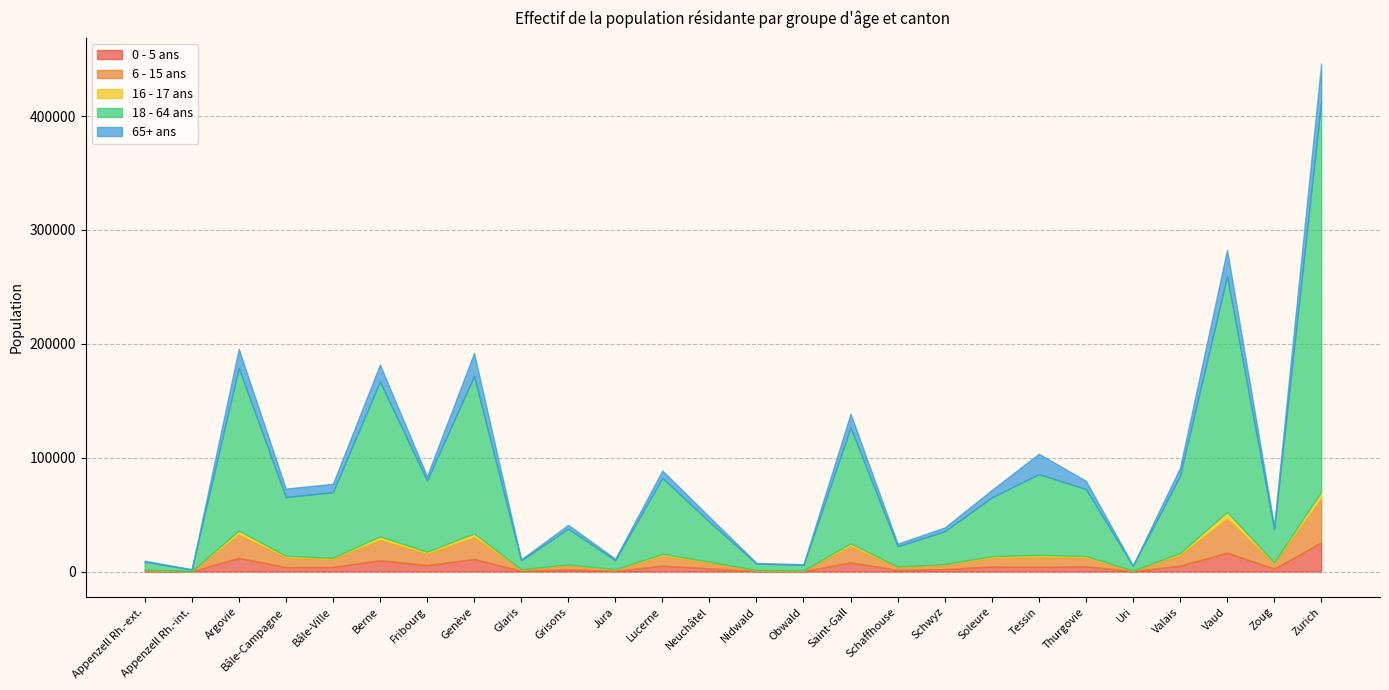

Between Appenzell Rh.-ext. and Zoug, which series saw the biggest shift?

18 - 64 ans